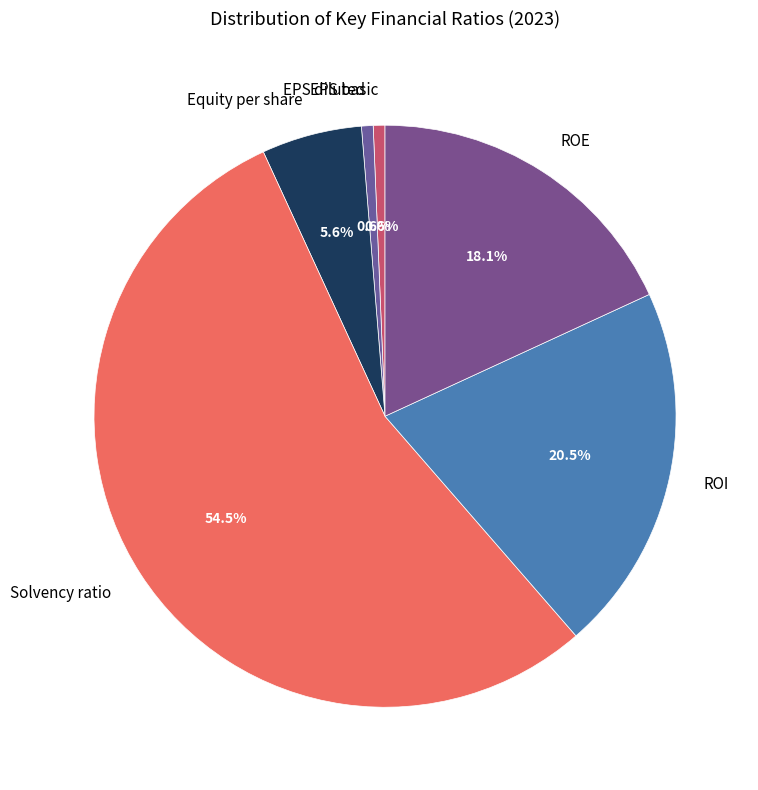

To the nearest percent, what is the difference between the largest and smallest slice percentages?

54%